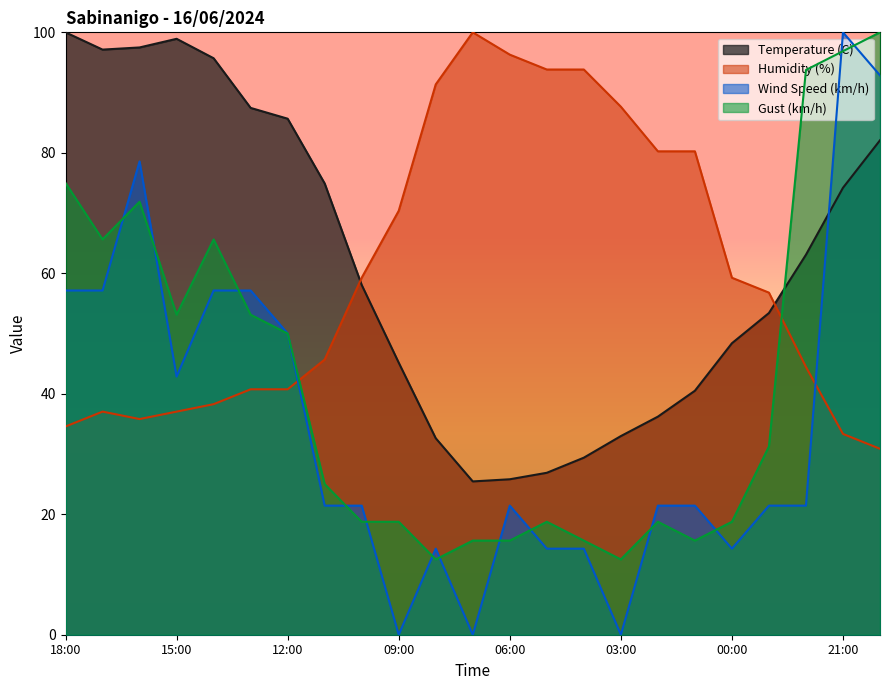

What is the total value across all series at 15:00?

231.9